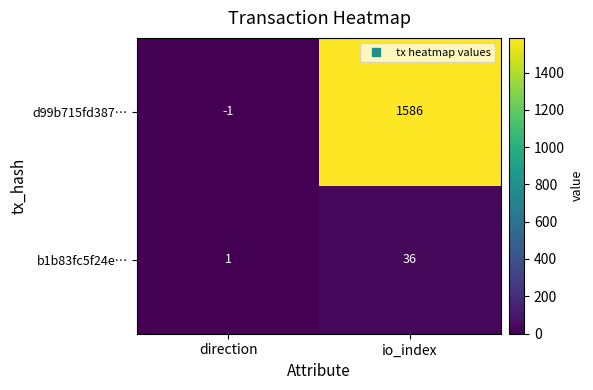

At direction, list the series in order from smallest to largest.

d99b715fd387…, b1b83fc5f24e…